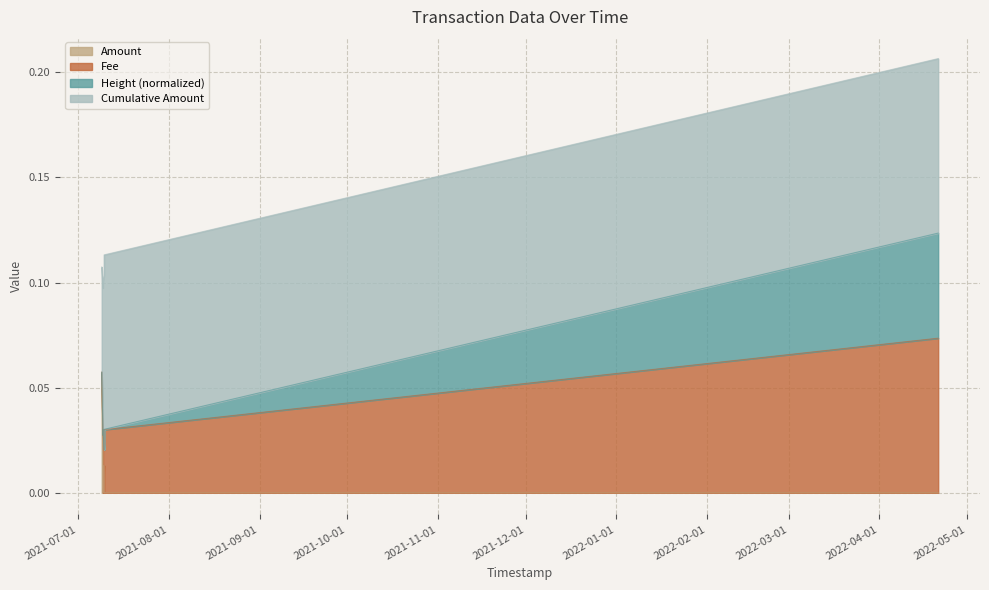

The value of Height (normalized) at 2021-07-09 01:00:19 is 0.0. True or false?

False